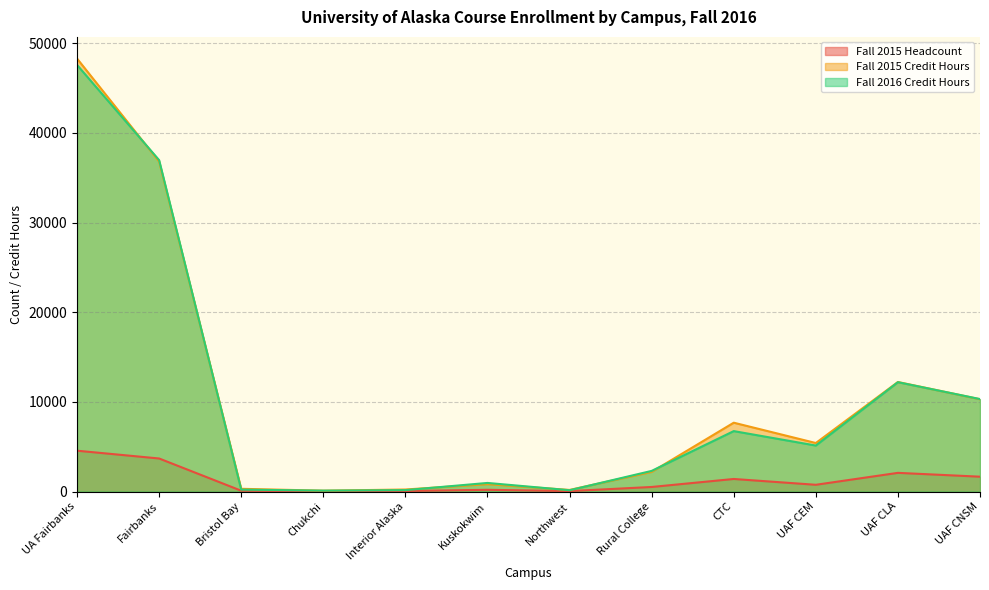

True or false: Fall 2015 Headcount and Fall 2016 Credit Hours cross at least once.

False